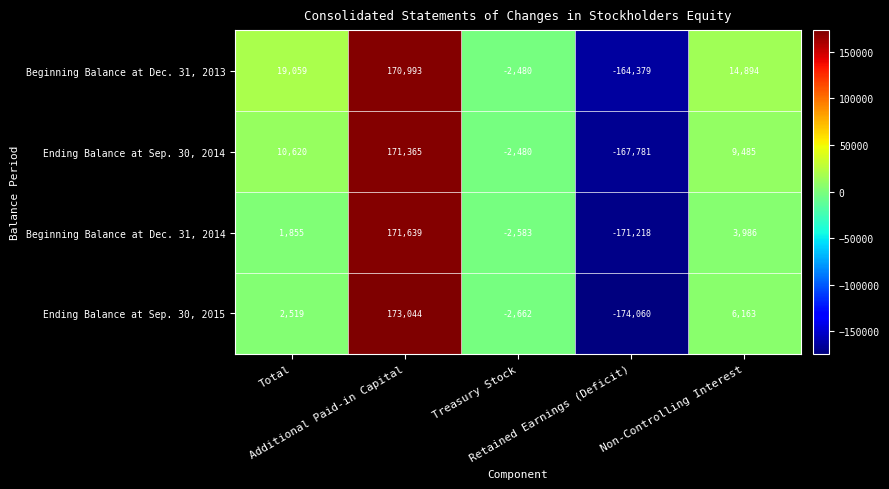

Rank the series by their maximum value, from lowest to highest.

Beginning Balance at Dec. 31, 2013, Ending Balance at Sep. 30, 2014, Beginning Balance at Dec. 31, 2014, Ending Balance at Sep. 30, 2015